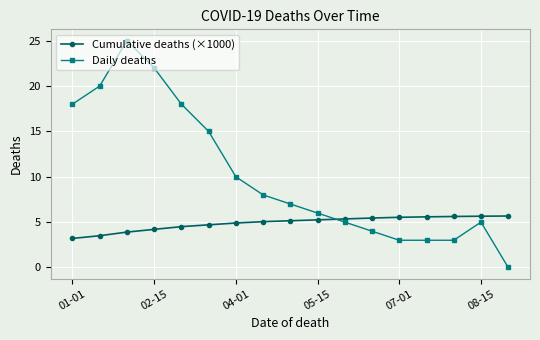

What is the highest value of the Cumulative deaths (×1000) series?

5.7